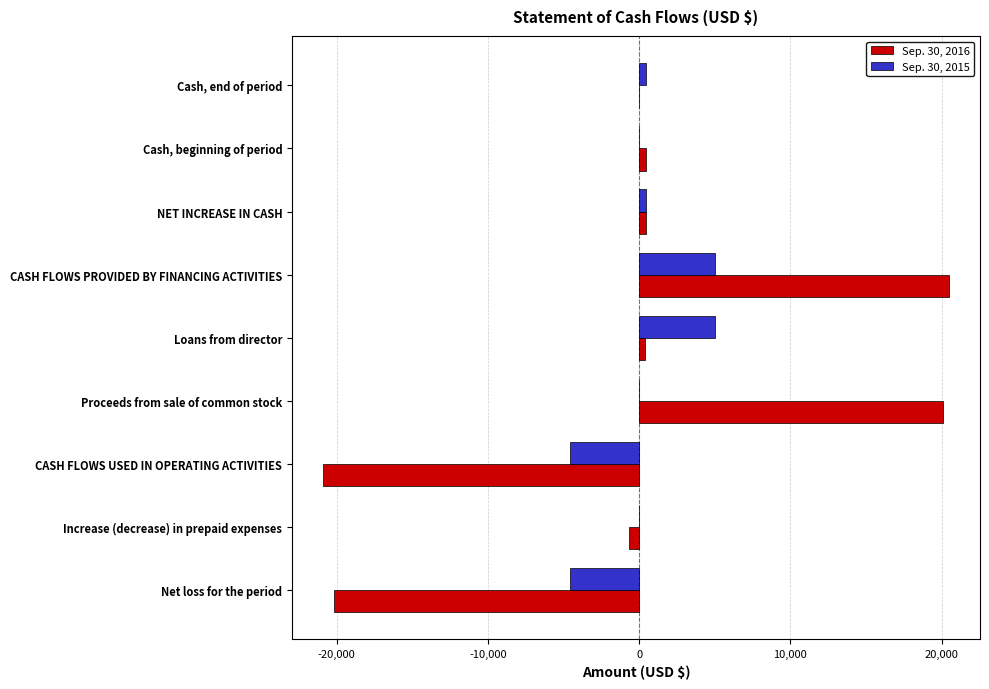

What is the total value across all series at CASH FLOWS PROVIDED BY FINANCING ACTIVITIES?

25478